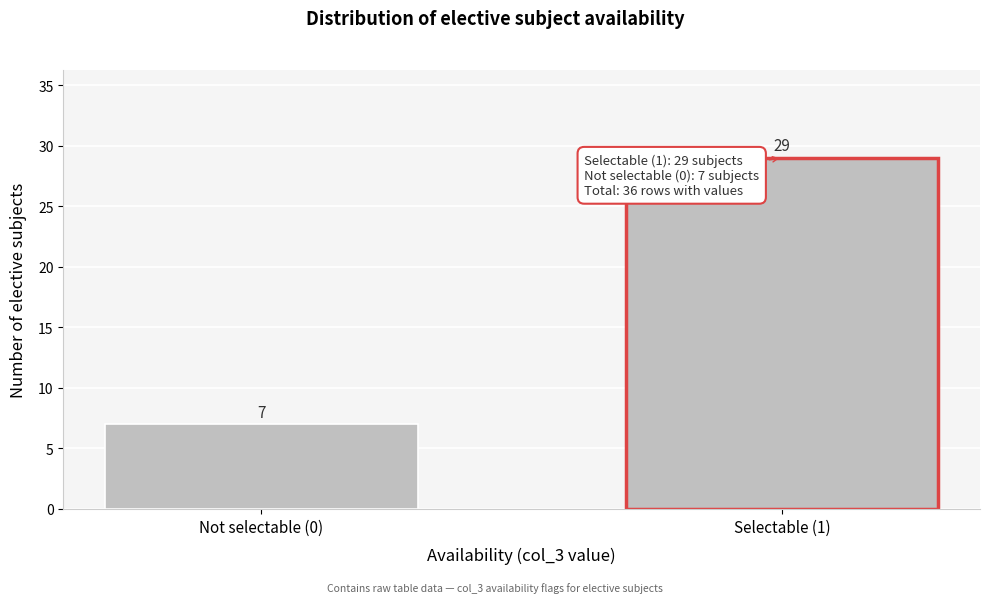

Reading right to left, extract all data points from this chart.

Selectable (1)=29	Not selectable (0)=7